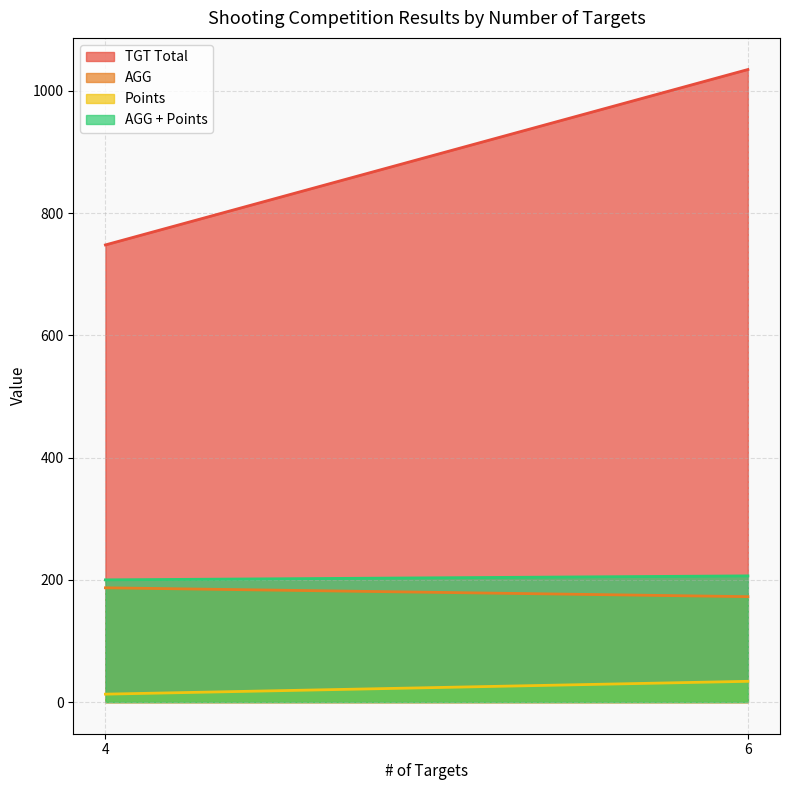

Is it true that AGG equals 172.5 at 6?

True